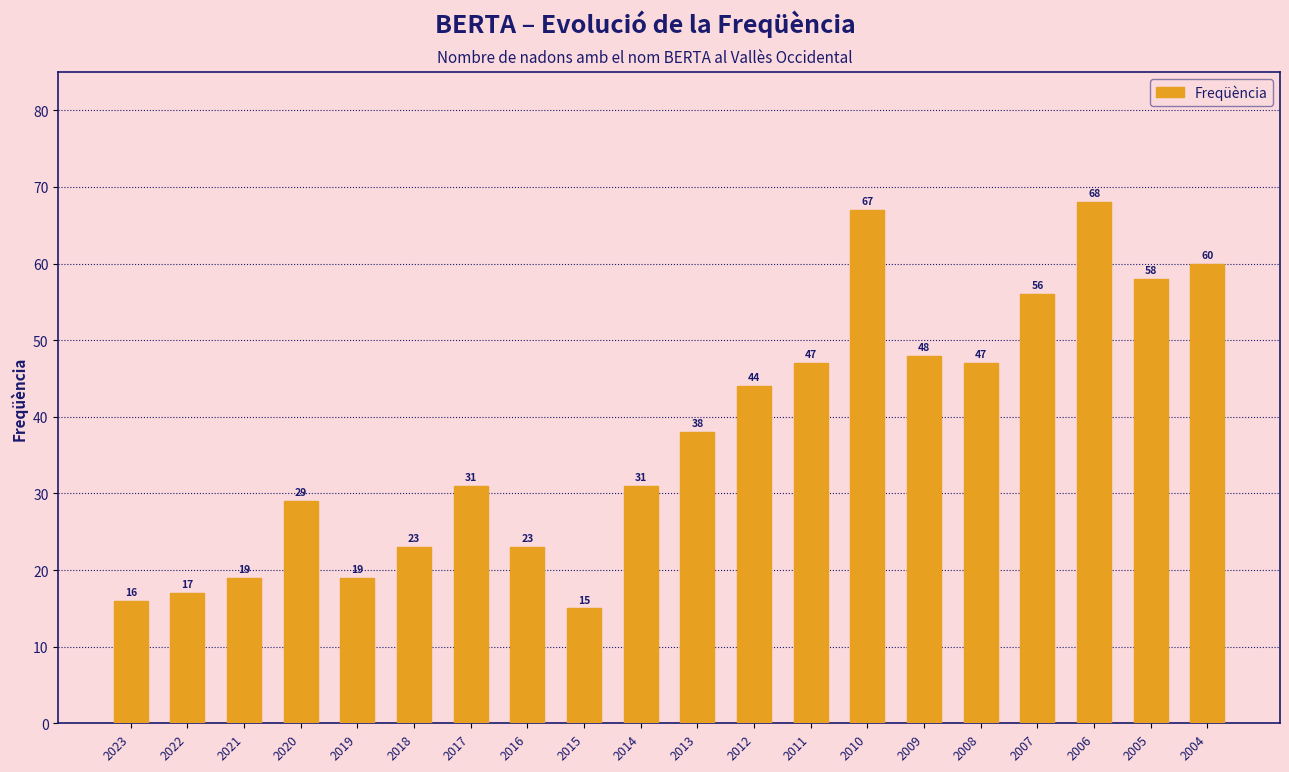

At which label is the value closest to 41?

2013